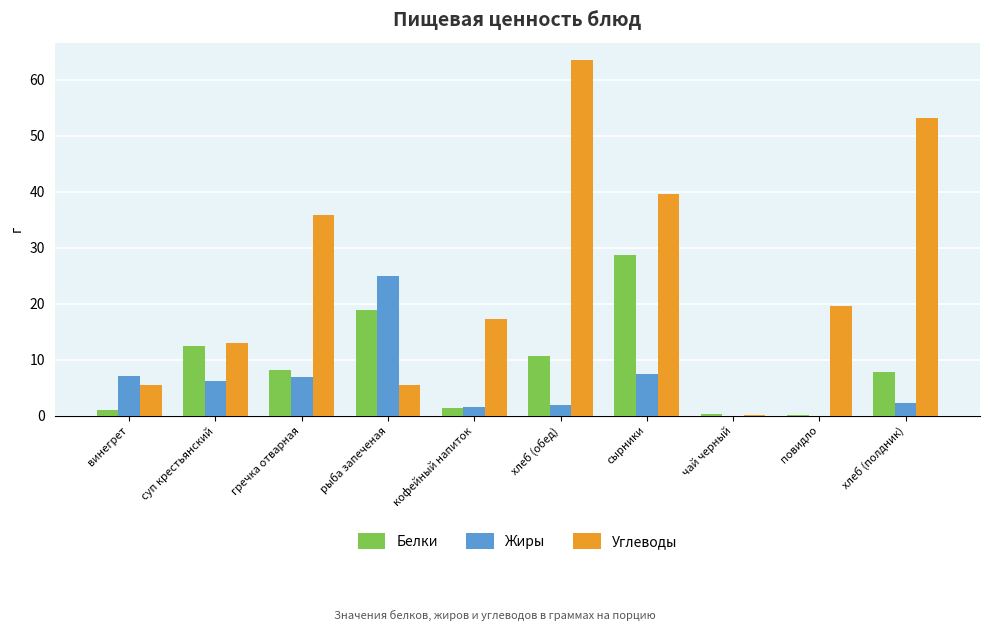

What are all the series names shown in the legend?

Белки, Жиры, Углеводы